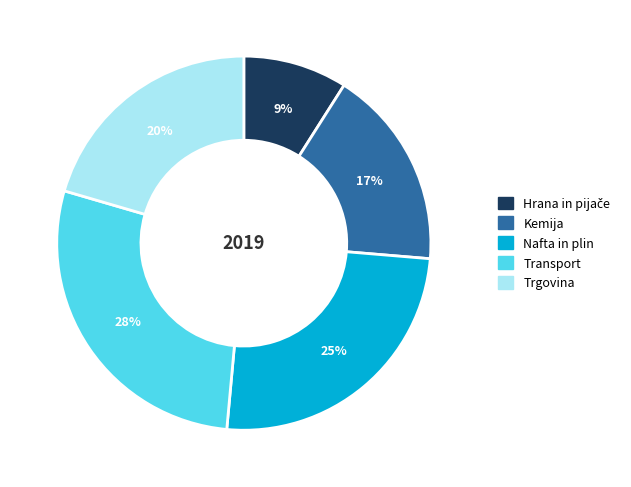

Is Nafta in plin the majority of the pie?

No